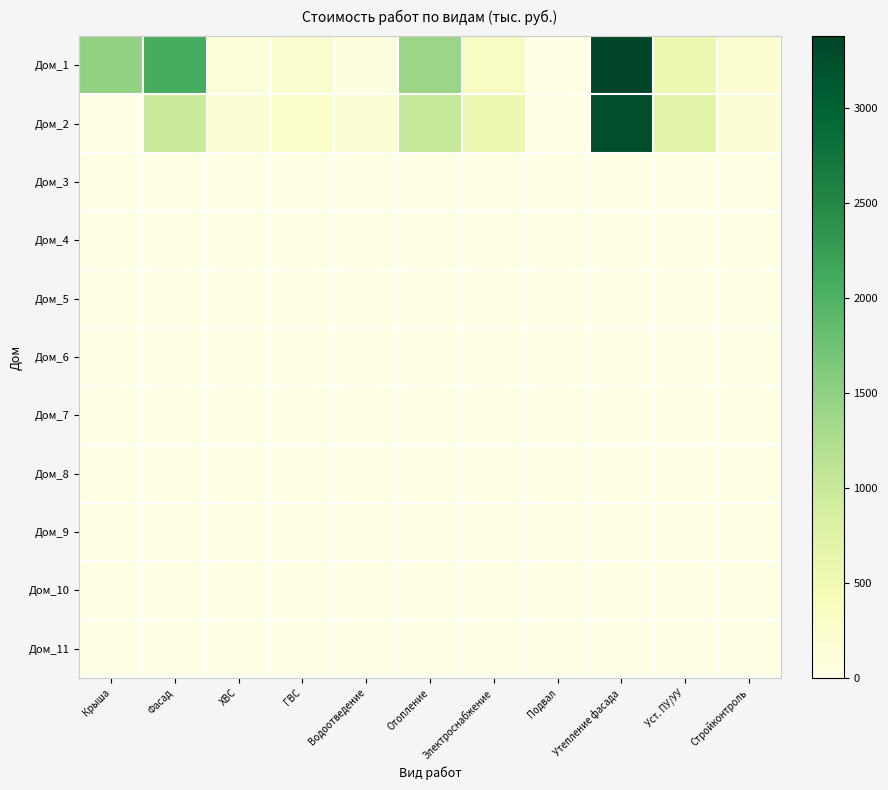

What is the difference between the highest and lowest values at Уст. ПУ/УУ?

688.4